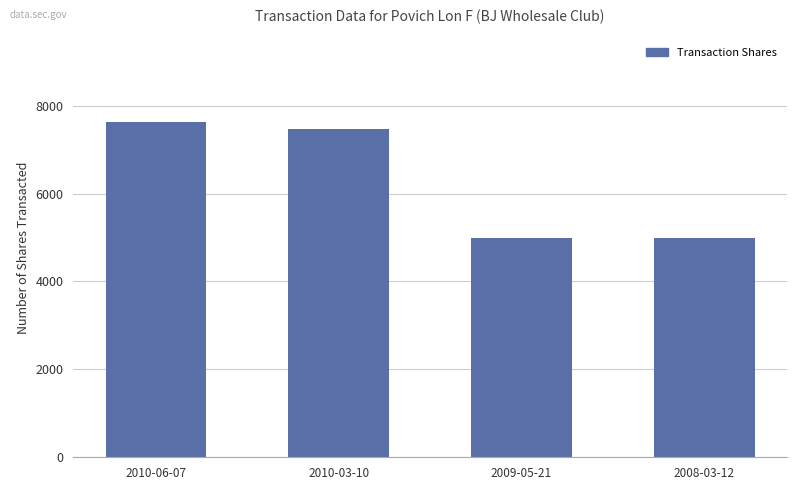

Reading left to right, list all the values displayed in this chart.

7627	7465	5000	5000